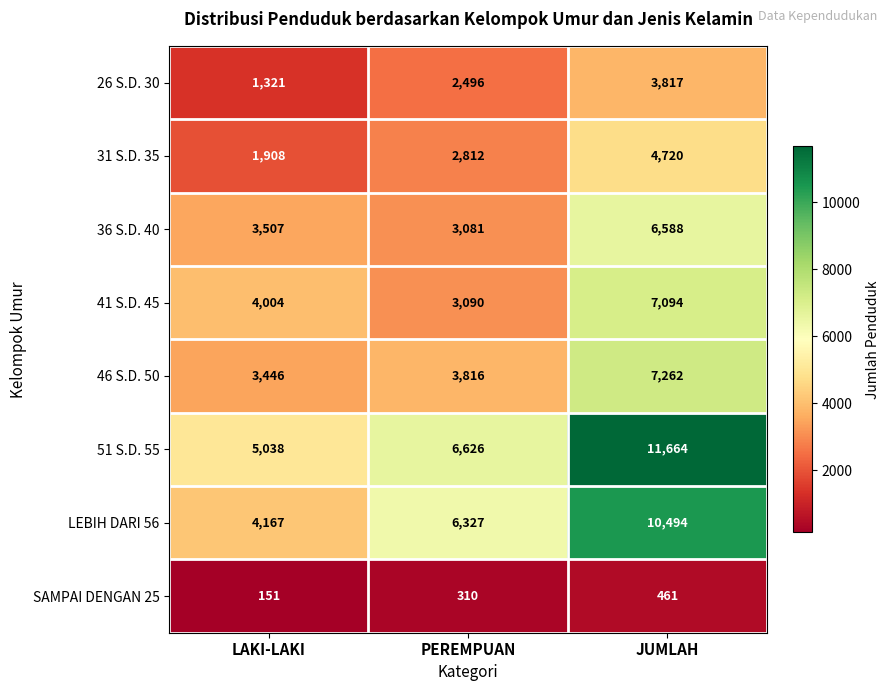

Rank the series by their maximum value, from lowest to highest.

SAMPAI DENGAN 25, 26 S.D. 30, 31 S.D. 35, 36 S.D. 40, 41 S.D. 45, 46 S.D. 50, LEBIH DARI 56, 51 S.D. 55